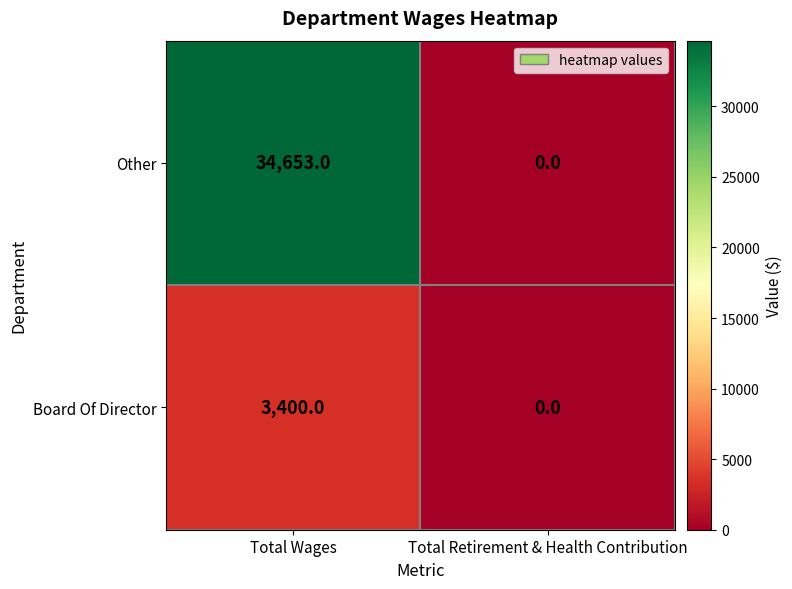

Where is Other nearest to the value 17326?

Total Retirement & Health Contribution